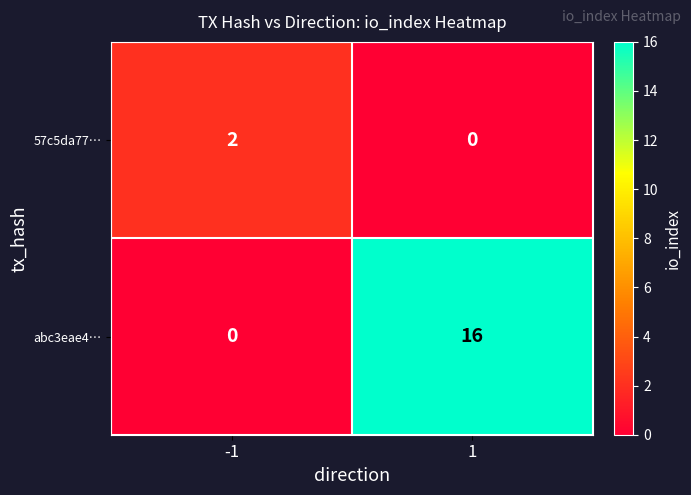

Reading left to right, transcribe all the data shown in this chart.

57c5da77…: 2	0
abc3eae4…: 0	16